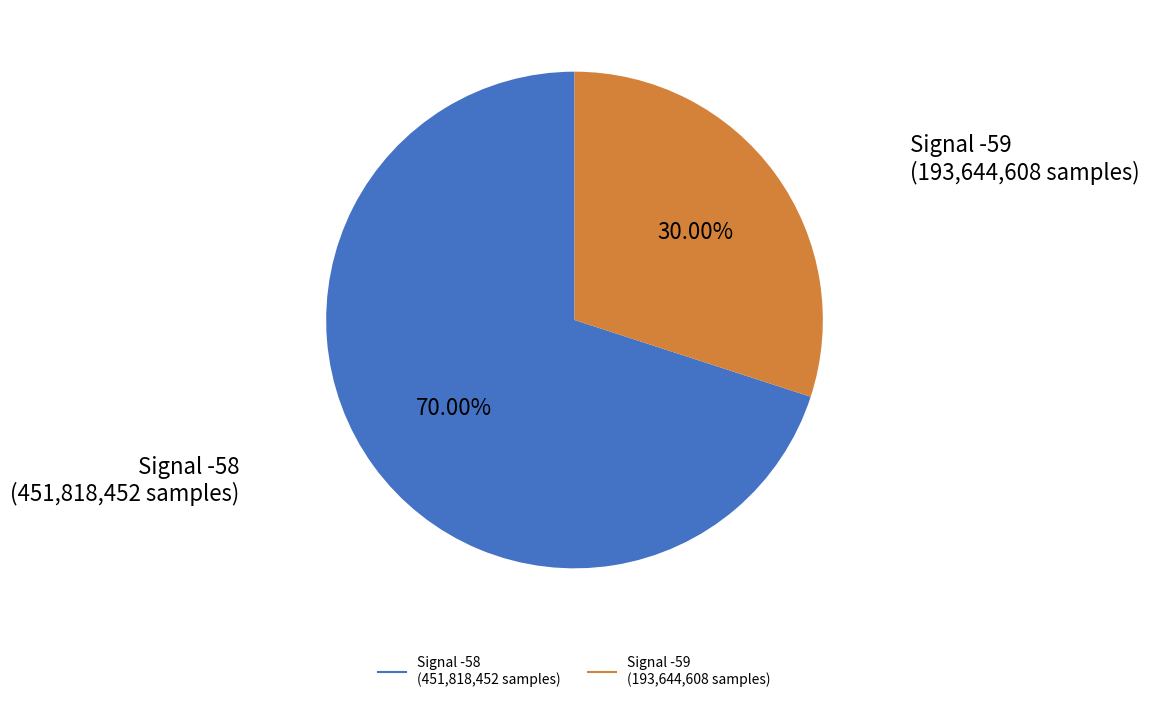

Is there any slice that represents more than half of the pie?

Yes